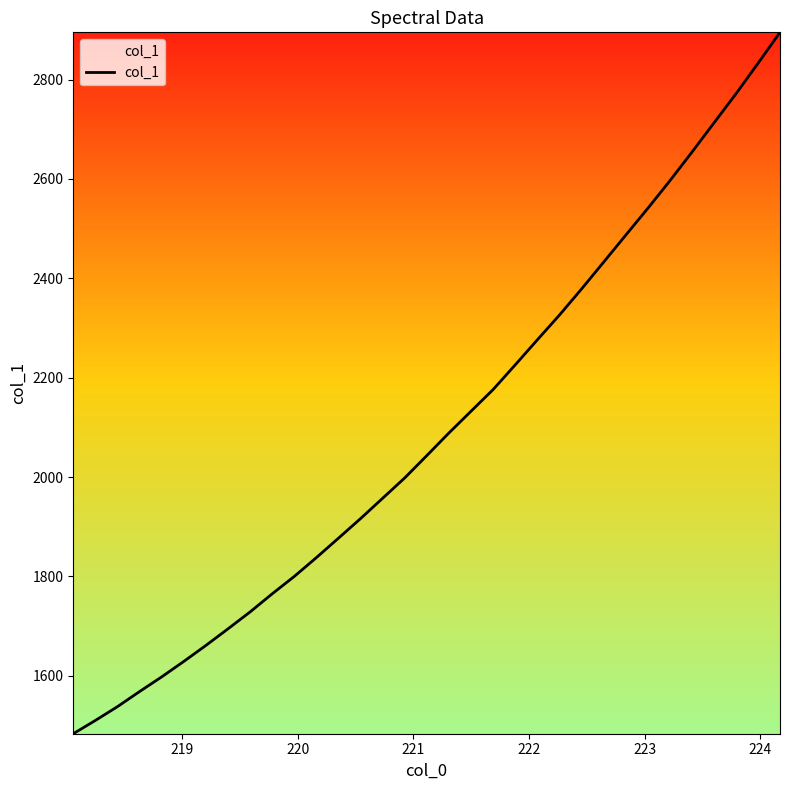

What is the minimum value shown in the chart?

1483.3